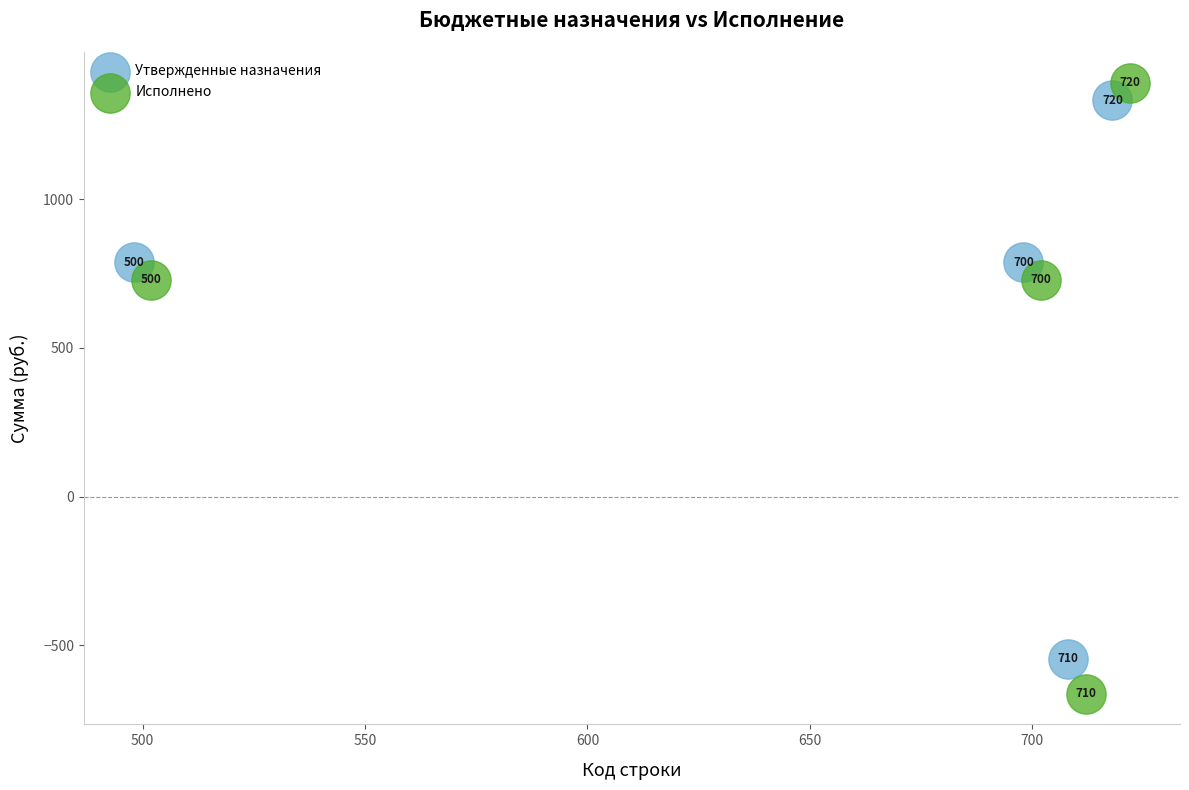

What are all the series names shown in the legend?

Утвержденные назначения, Исполнено